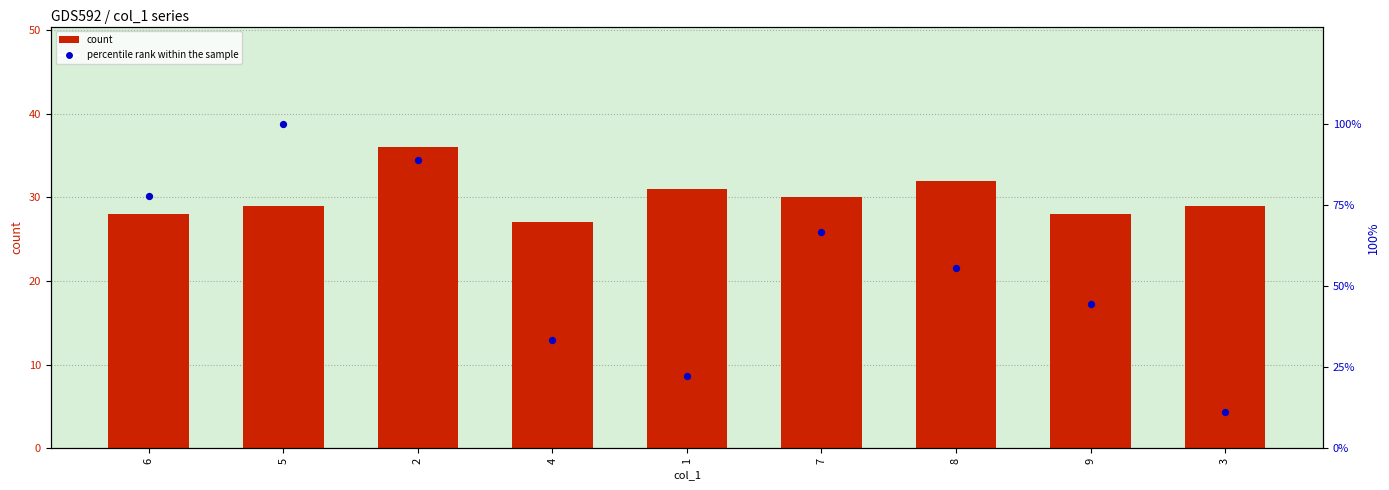

Which series contains the highest Y value?

percentile rank within the sample